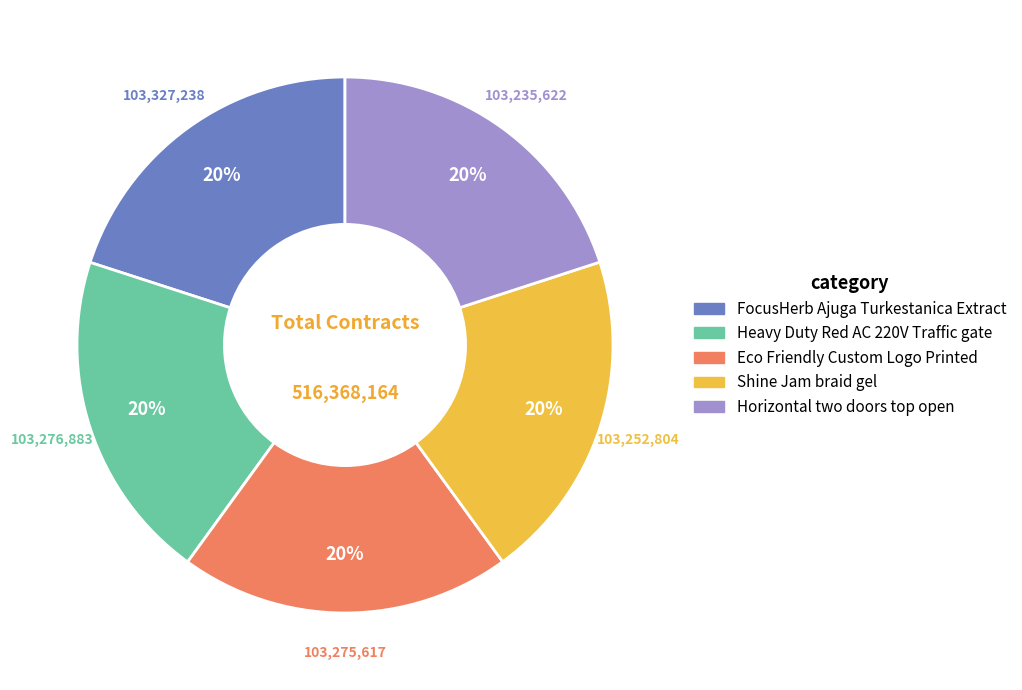

Is it true that FocusHerb Ajuga Turkestanica Extract is 34% of the pie?

False